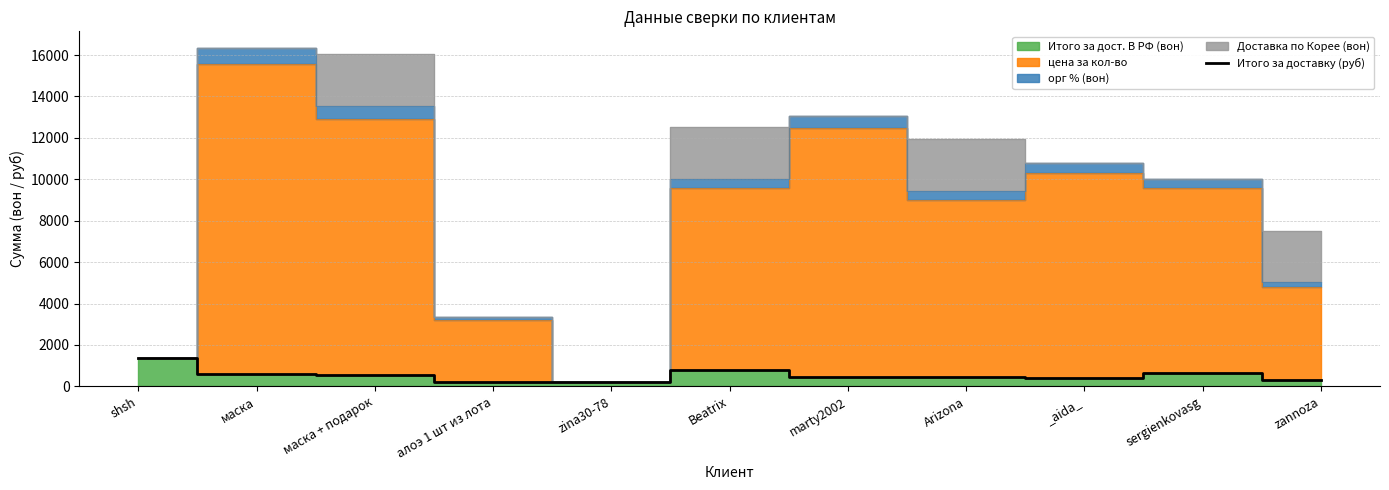

Reading right to left, extract all data points from this chart.

zannoza=291.0	sergienkovasg=668.0	_aida_=400.0	Arizona=458.0	marty2002=460.0	Beatrix=785.0	zina30-78=203.0	алоэ 1 шт из лота=216.9	маска + подарок=568.9	маска=578.5	shsh=1374.0